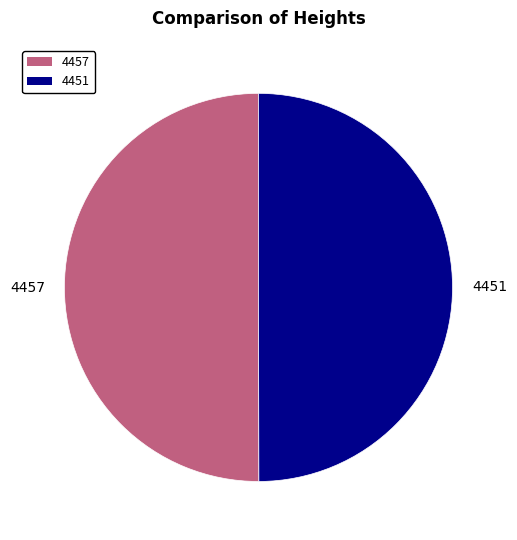

Is the sum of 4457 and 4451 greater than half?

Yes